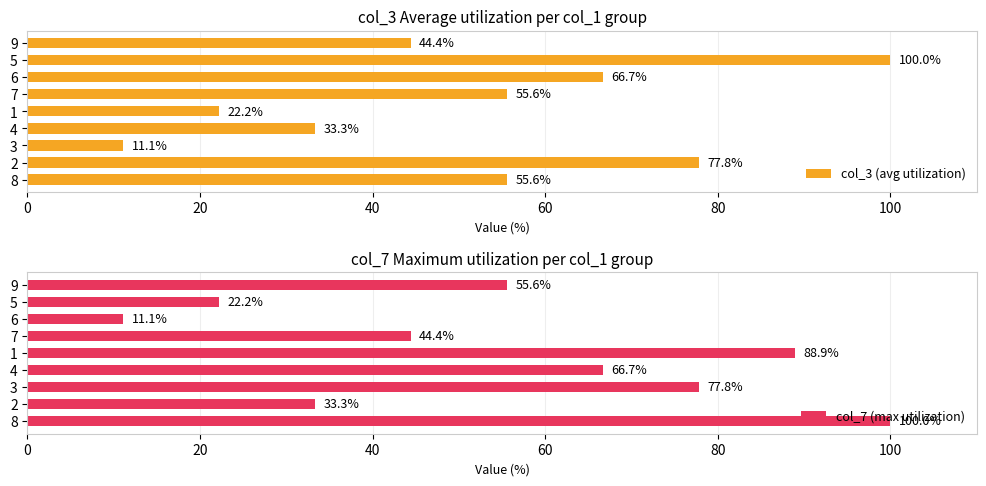

Reading left to right, what are all the values shown in this chart?

col_3 (avg utilization): 44.4	100.0	66.7	55.6	22.2	33.3	11.1	77.8	55.6
col_7 (max utilization): 55.6	22.2	11.1	44.4	88.9	66.7	77.8	33.3	100.0